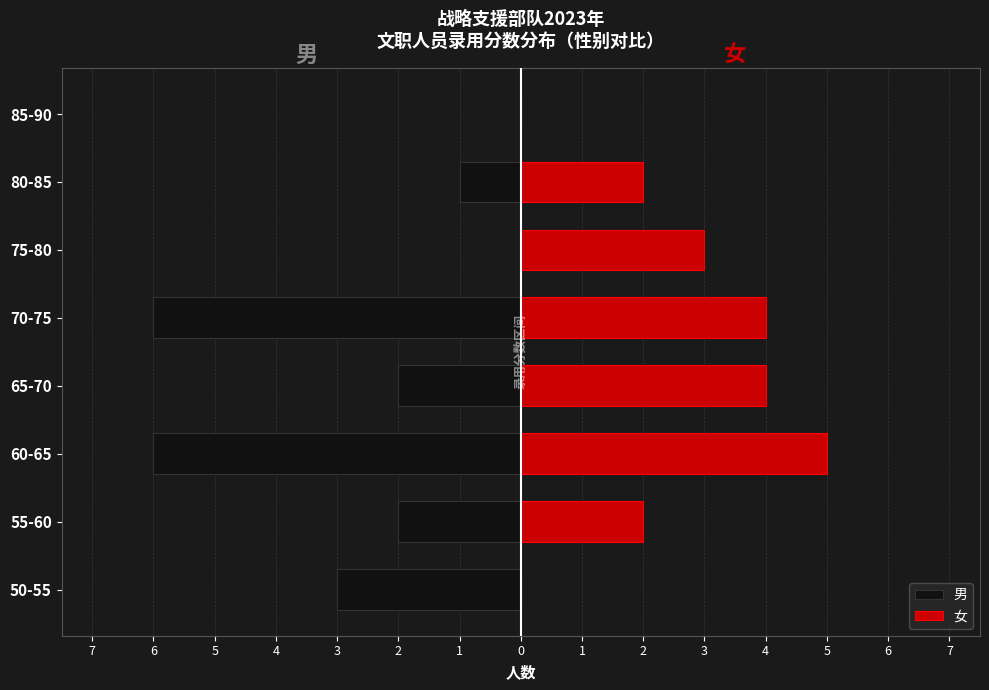

What is the difference between the second highest and minimum values in the 男 series?

6